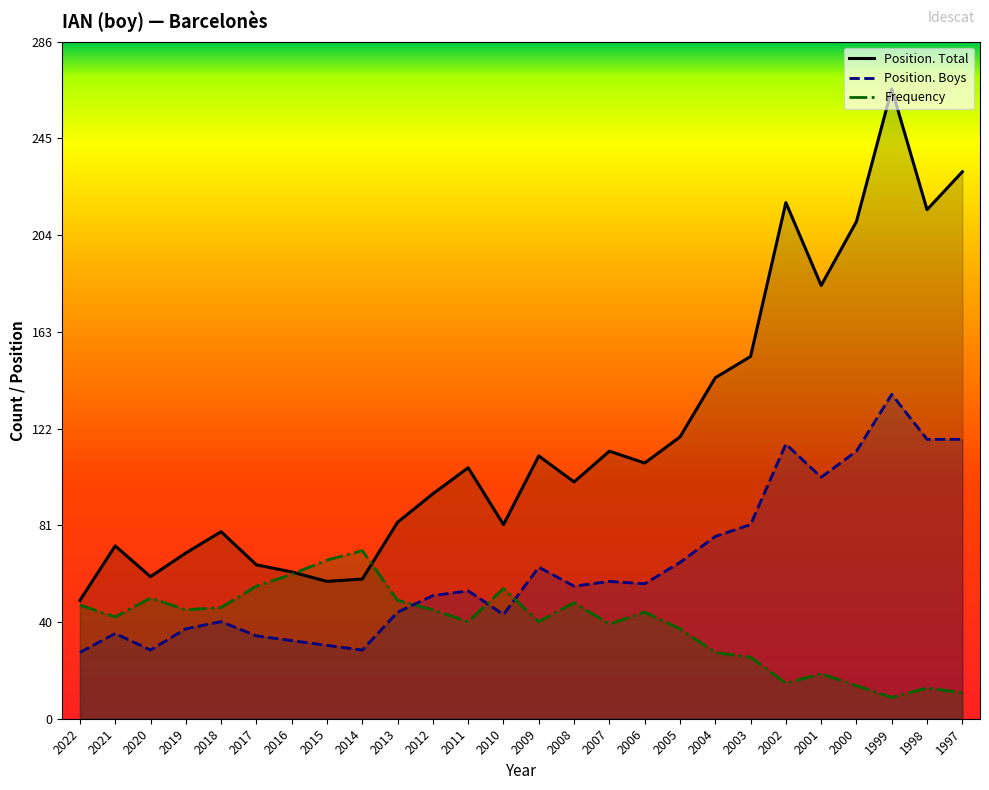

At which category is the sum across all series the highest?

1999